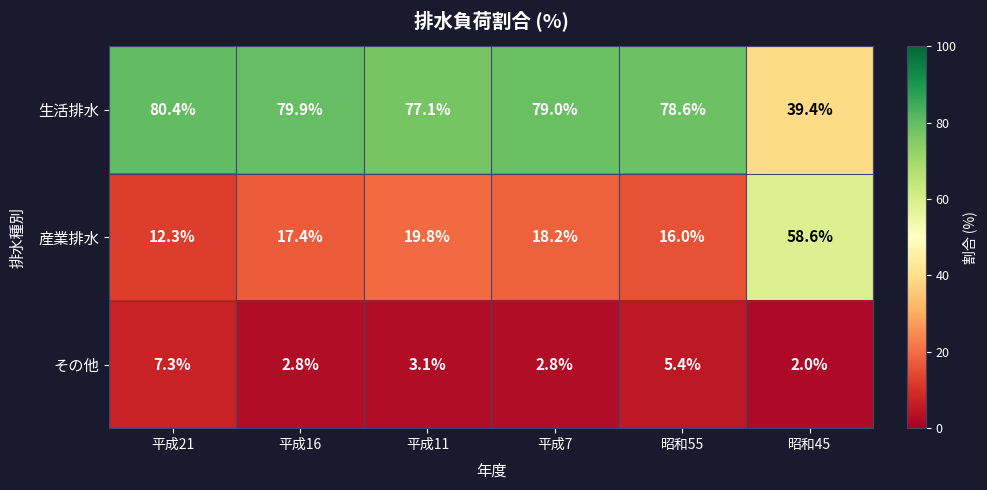

What is the sum of all 生活排水 values?

434.4